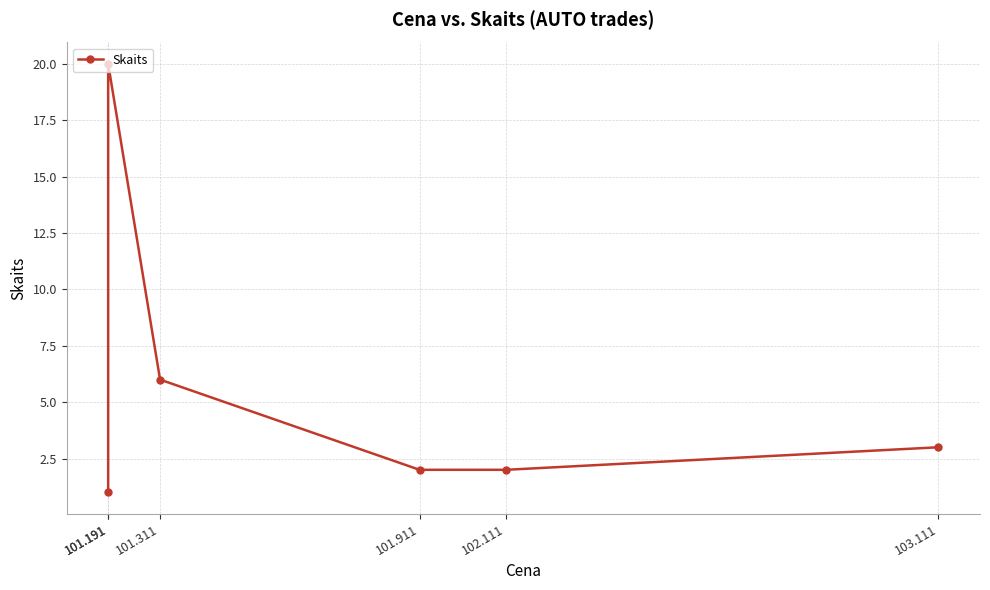

What is the difference between the maximum and minimum values?

19